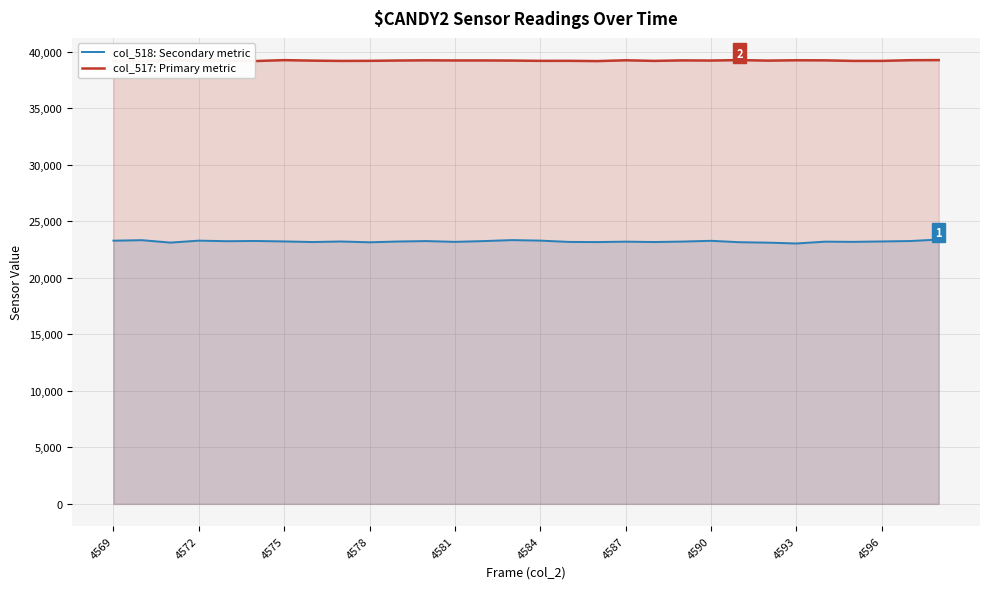

What is the minimum value for col_518: Secondary metric?

23049